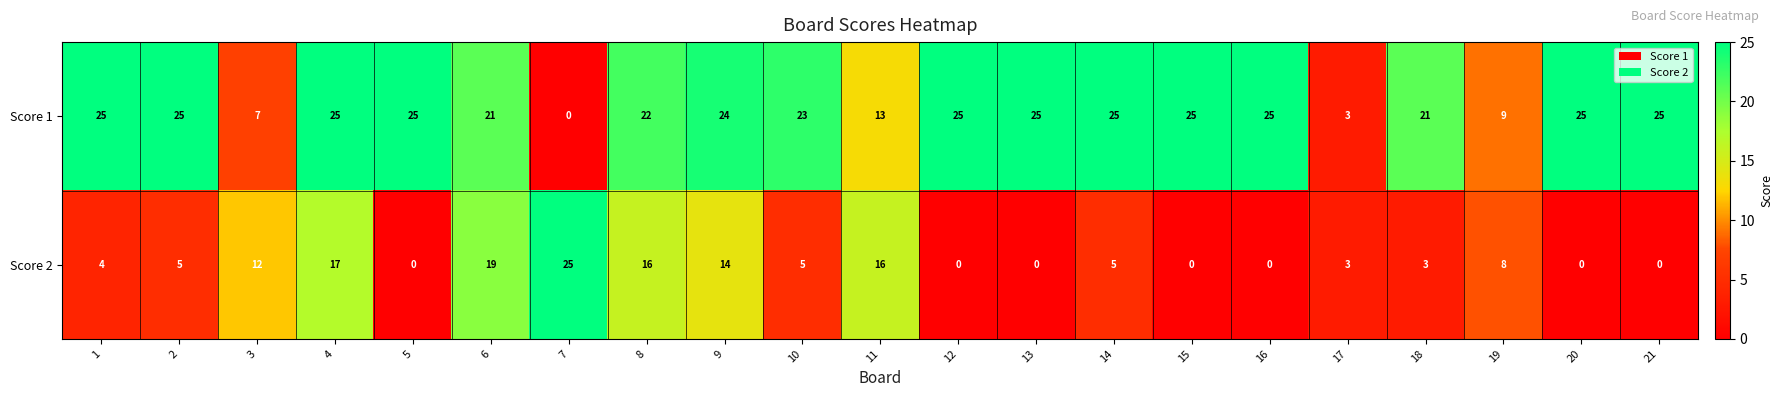

At which category is the sum across all series the highest?

4